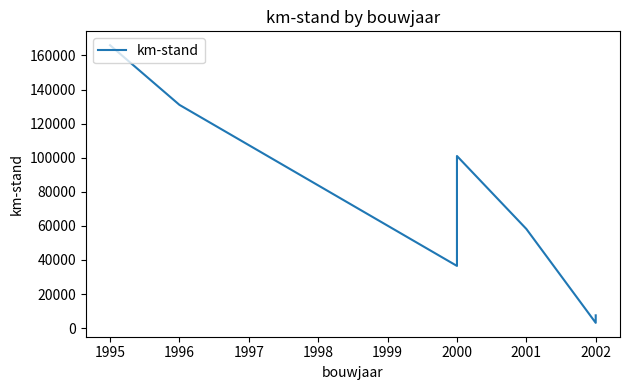

Which has a higher value, 2002 or 2000?

2000